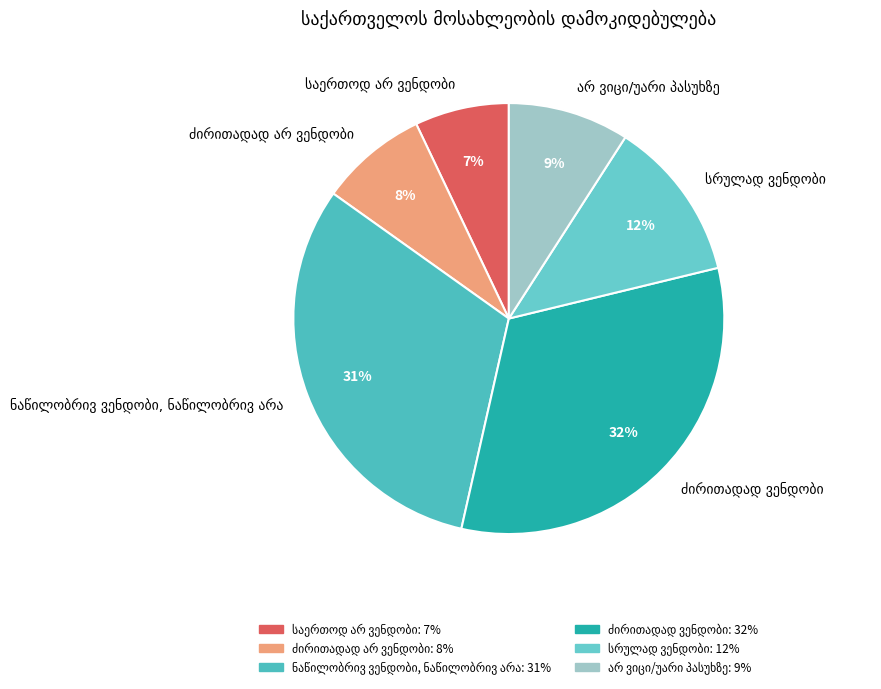

Is there any slice that represents more than half of the pie?

No